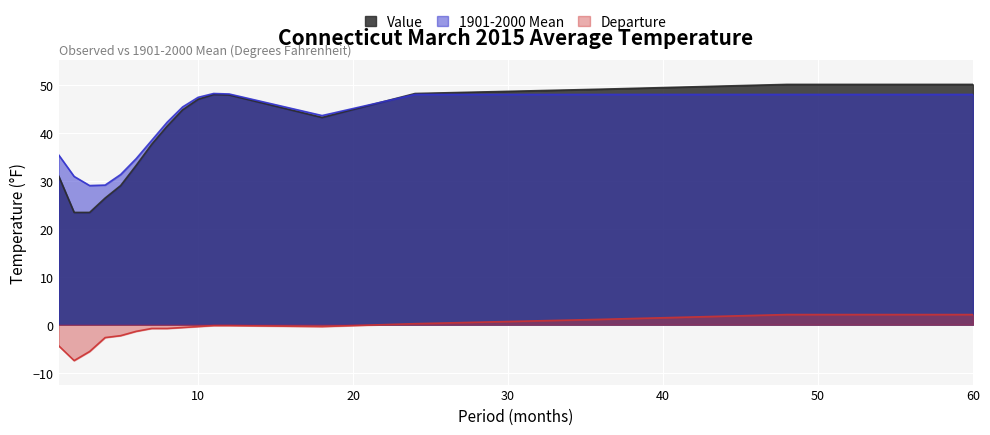

Where is 1901-2000 Mean nearest to the value 38?

7